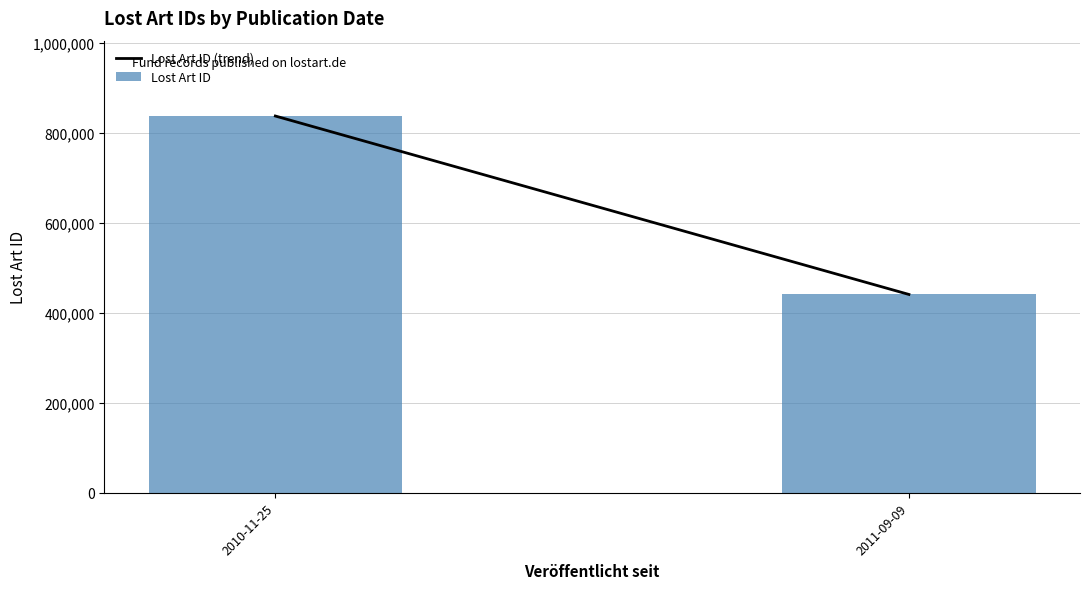

List the labels in order of value, smallest first.

2011-09-09, 2010-11-25